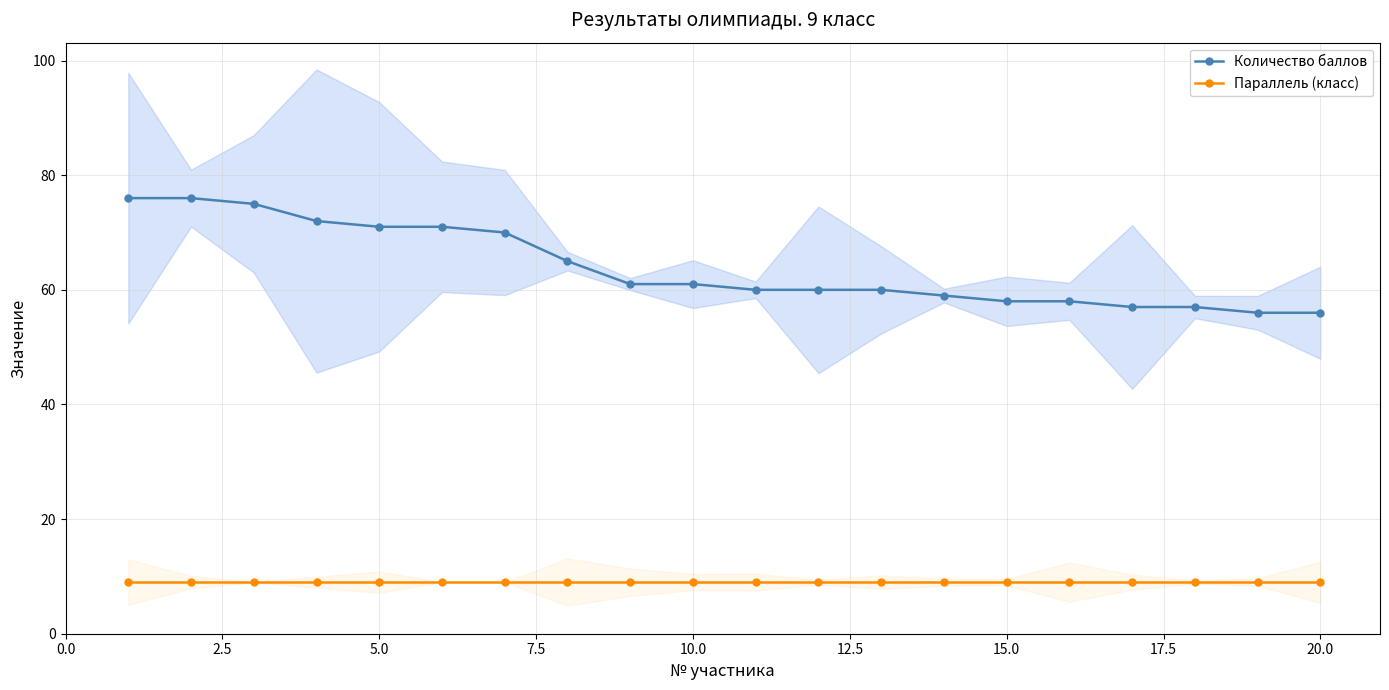

Between 18 and 15, which is larger?

15